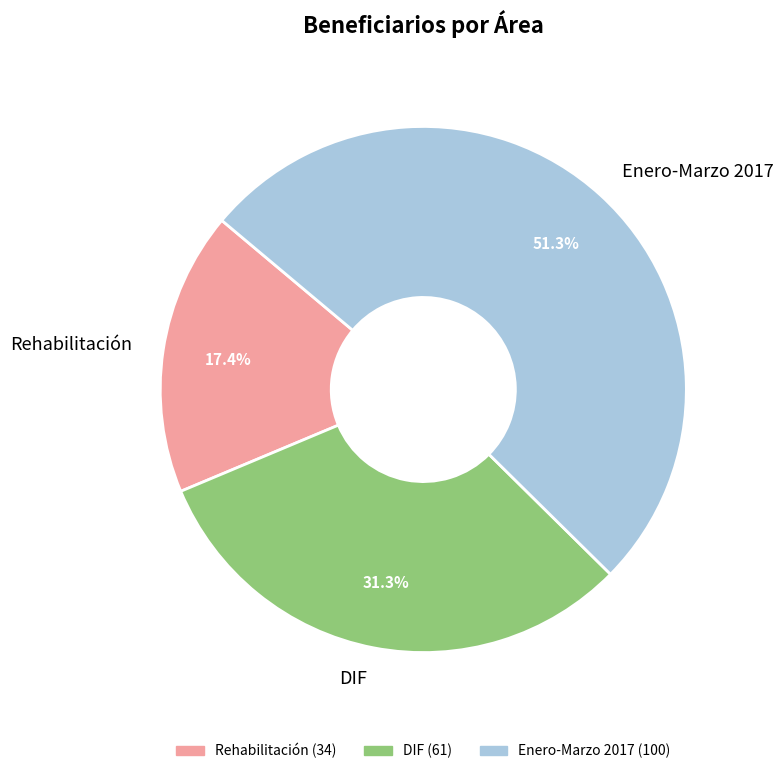

Is there any slice that represents more than half of the pie?

Yes